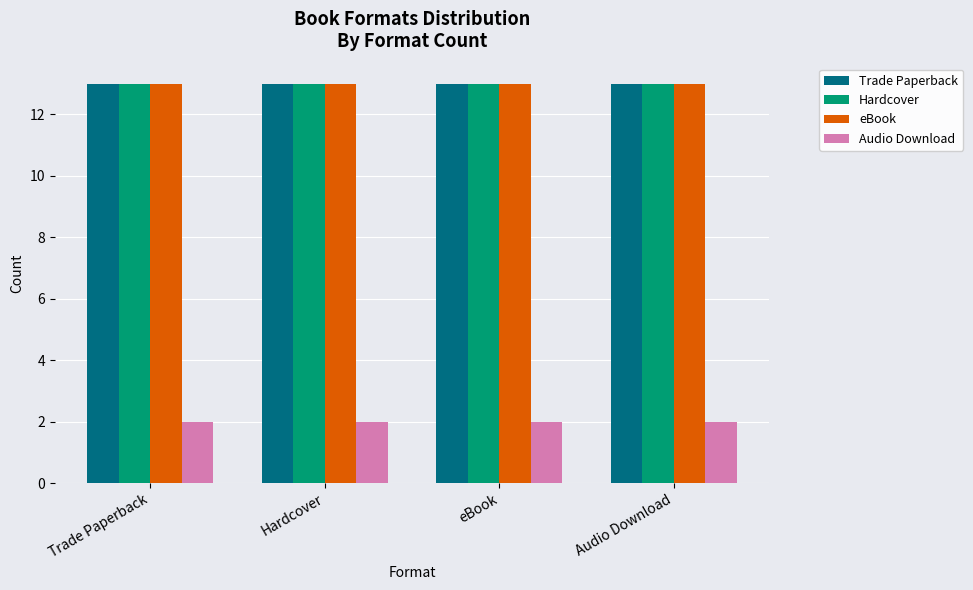

What is the highest value of the eBook series?

13